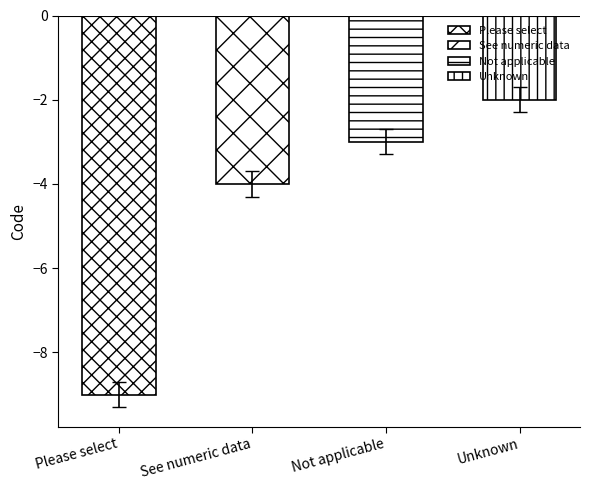

How many data points does each series have?

4